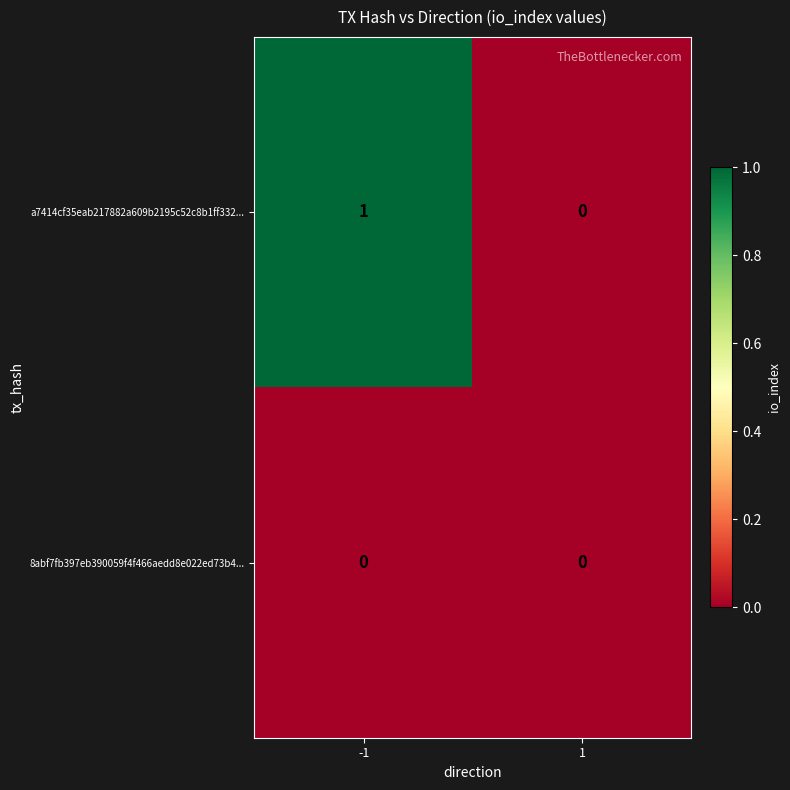

At -1, list the series in order from smallest to largest.

8abf7fb397eb390059f4f466aedd8e022ed73b4..., a7414cf35eab217882a609b2195c52c8b1ff332...